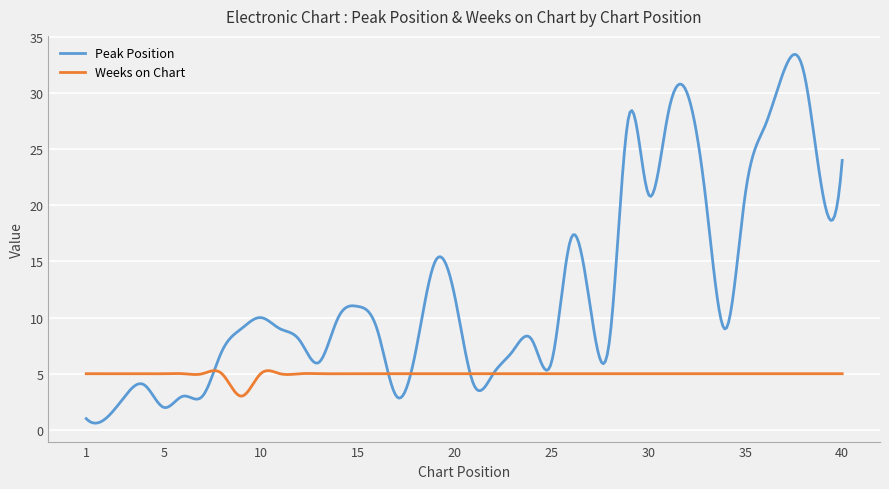

List the series in order of their overall mean, highest first.

Peak Position, Weeks on Chart